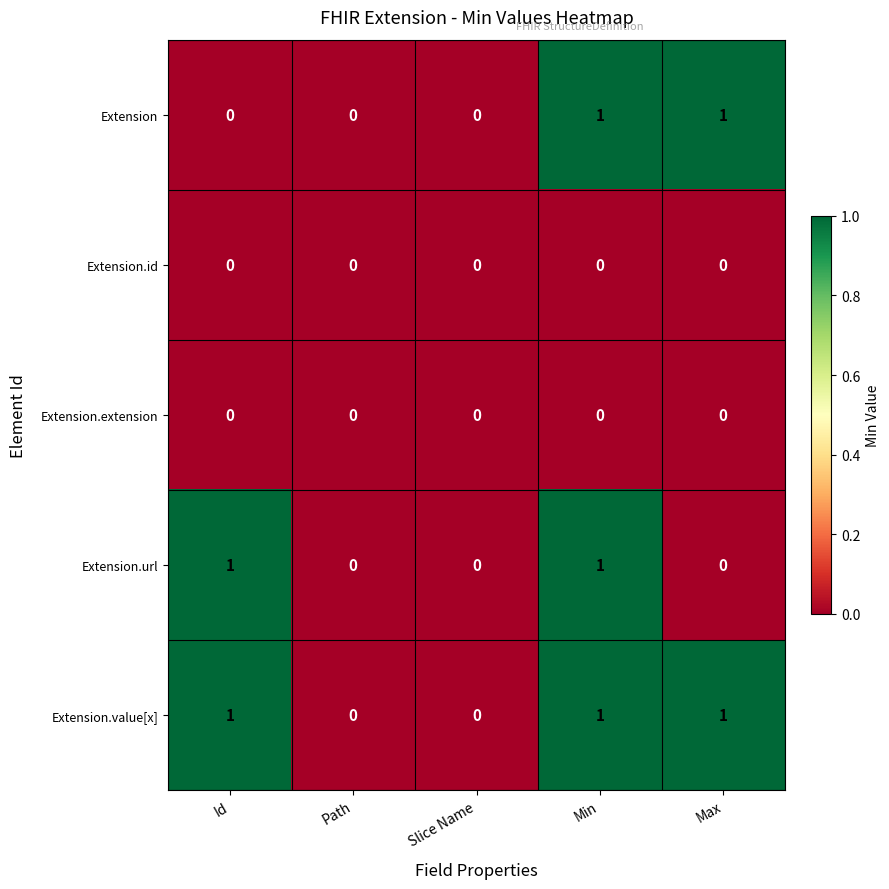

What is the difference between the highest and lowest values at Id?

1